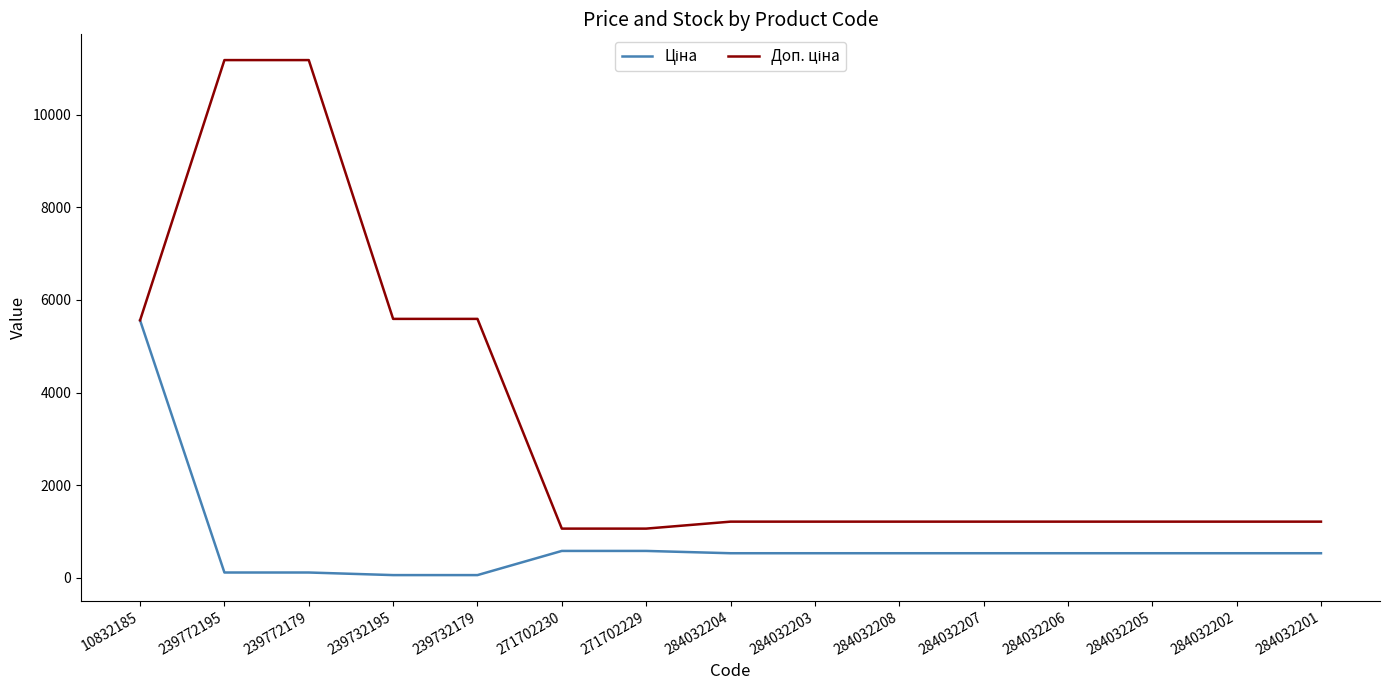

What is the difference between the highest and lowest values at 239732195?

5535.1